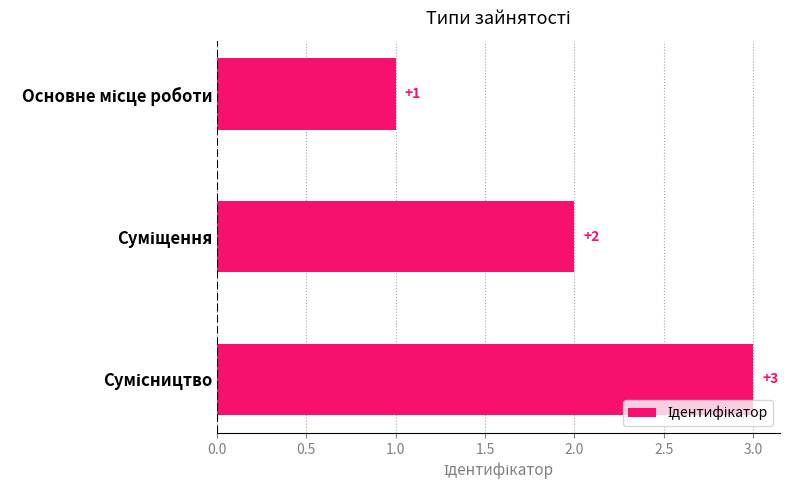

What is the minimum value shown in the chart?

1